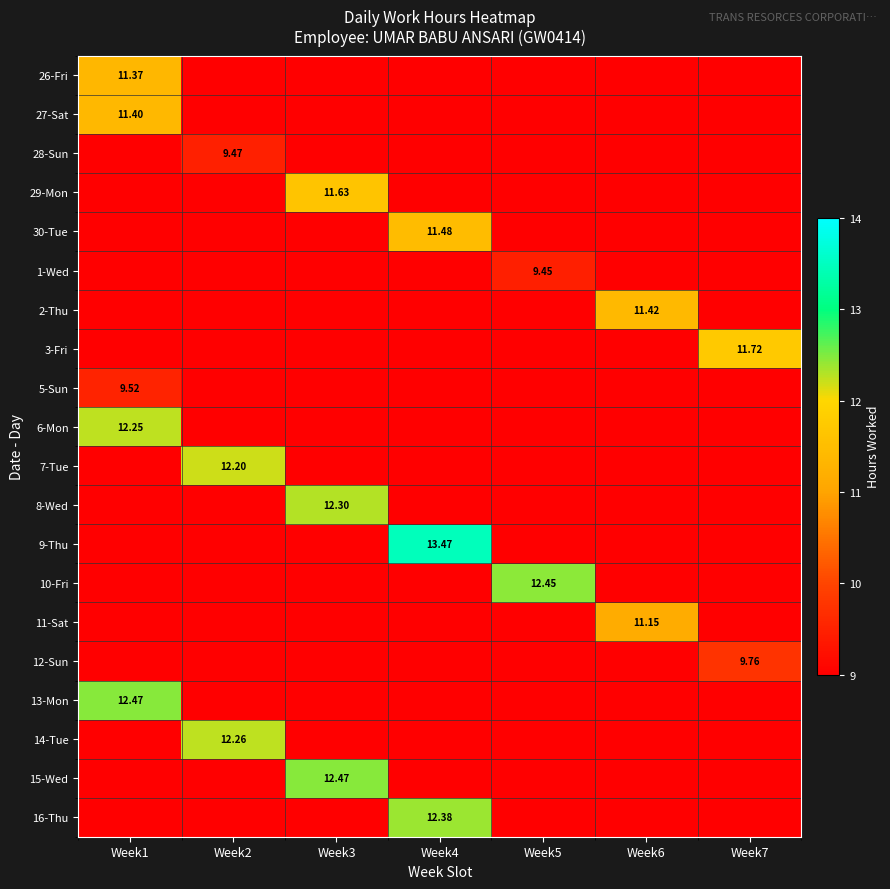

How many positive values does the 15-Wed series have?

1